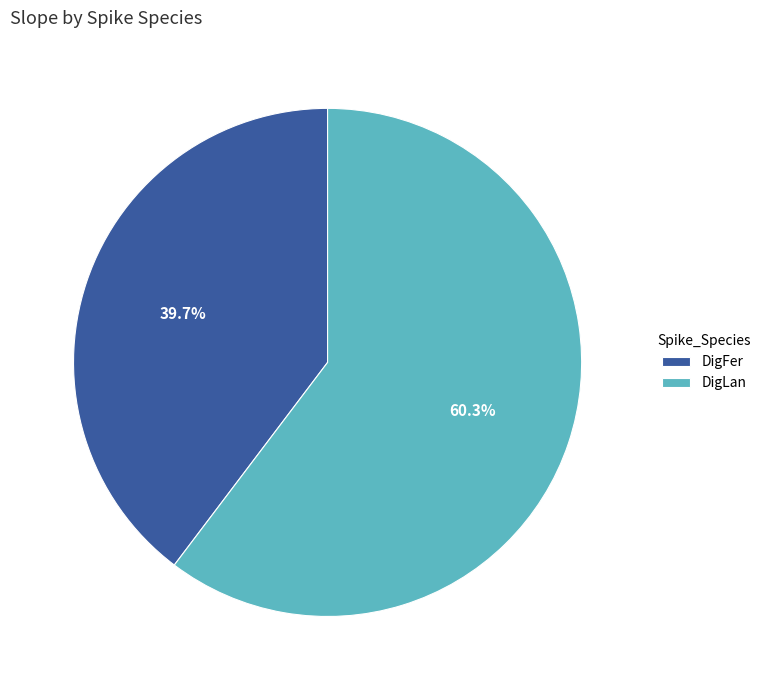

Which category accounts for the majority?

DigLan